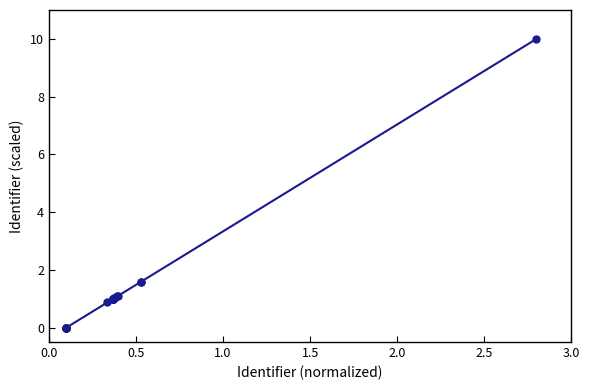

What is the value of the 19th point from the left?

10.0